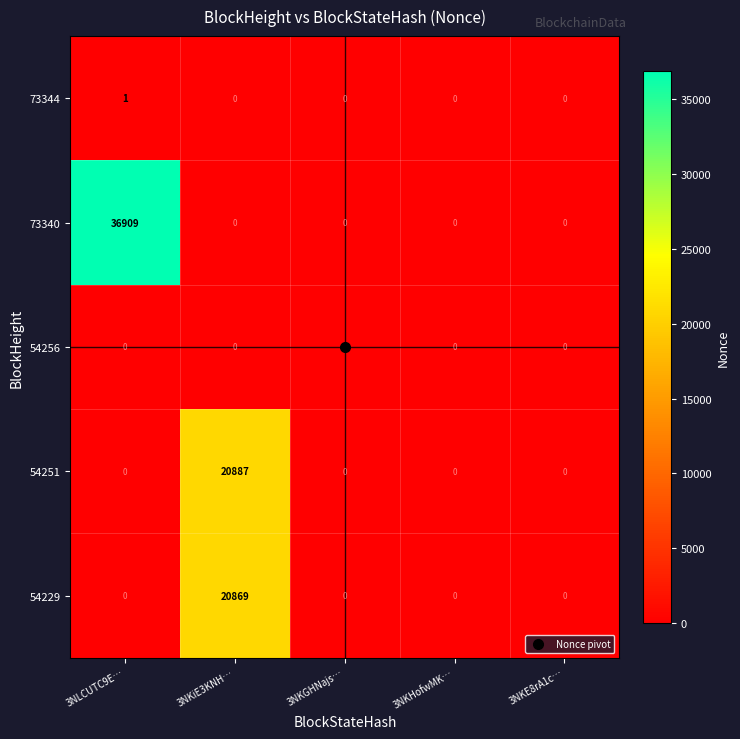

What is the approximate value of 73340 at 3NLCUTC9E…?

36909